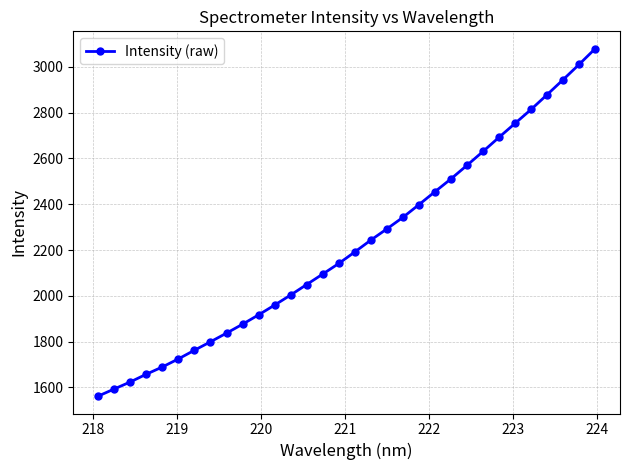

What is the difference between the second highest and second lowest values?

1418.8